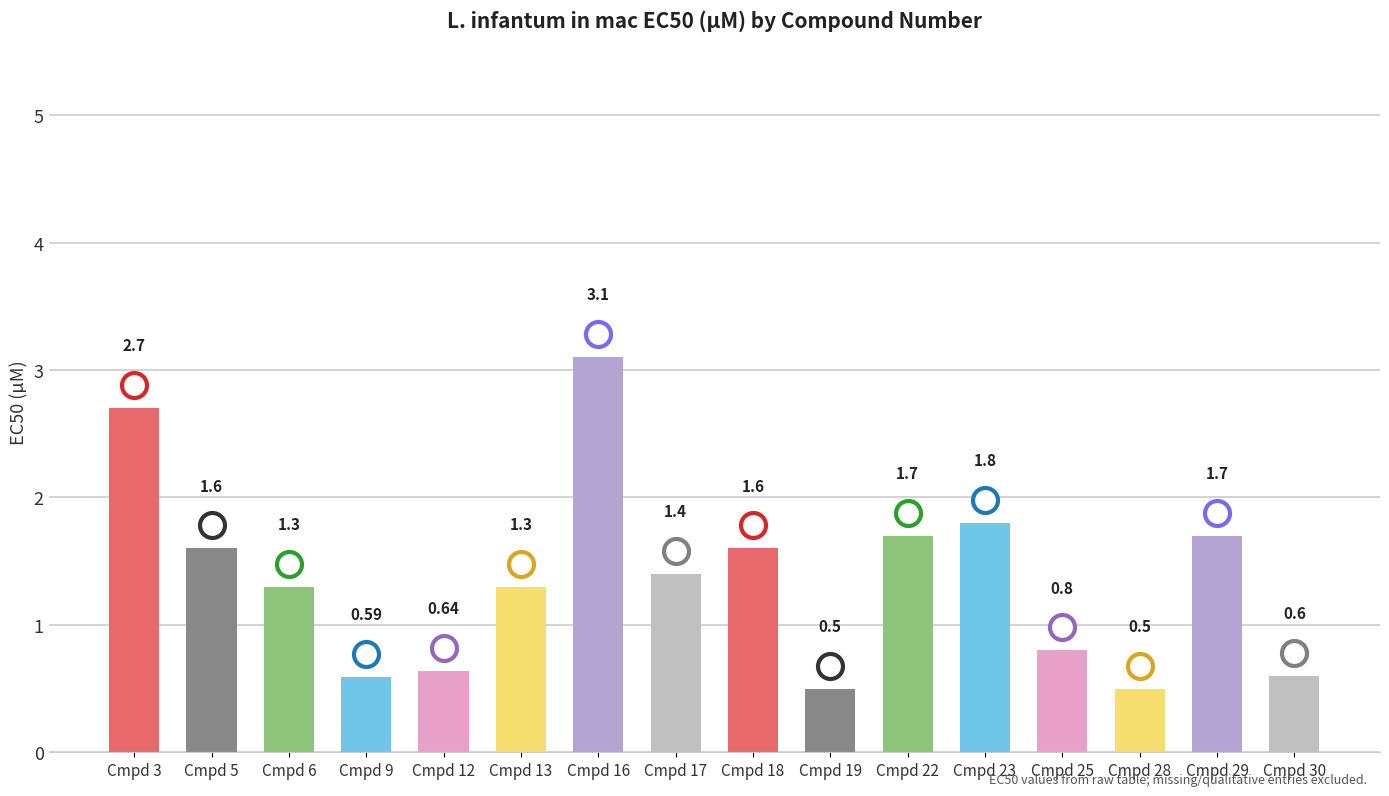

Which has a higher value, Cmpd 18 or Cmpd 30?

Cmpd 18